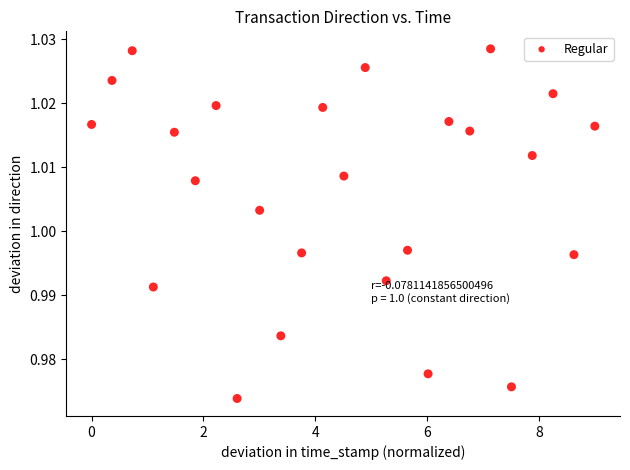

What is the range of X values (max minus min)?

9.0